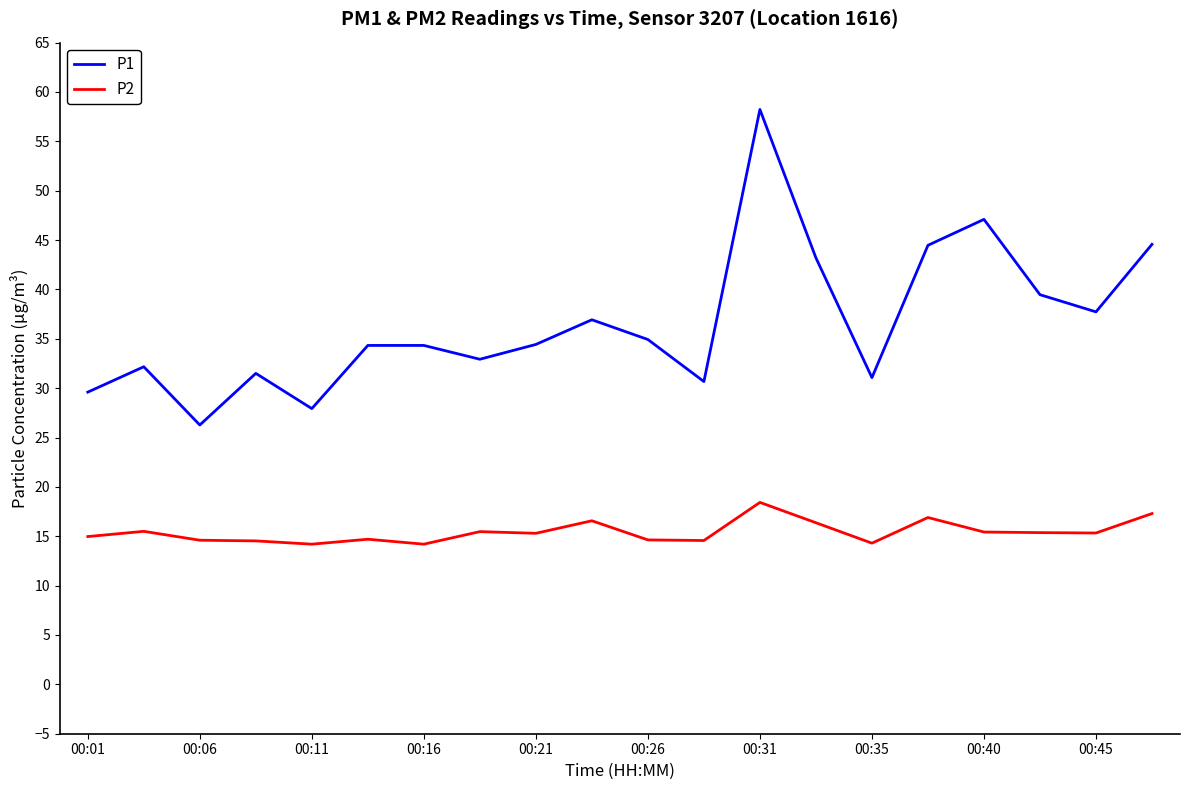

Which series has the largest total across all categories?

P1